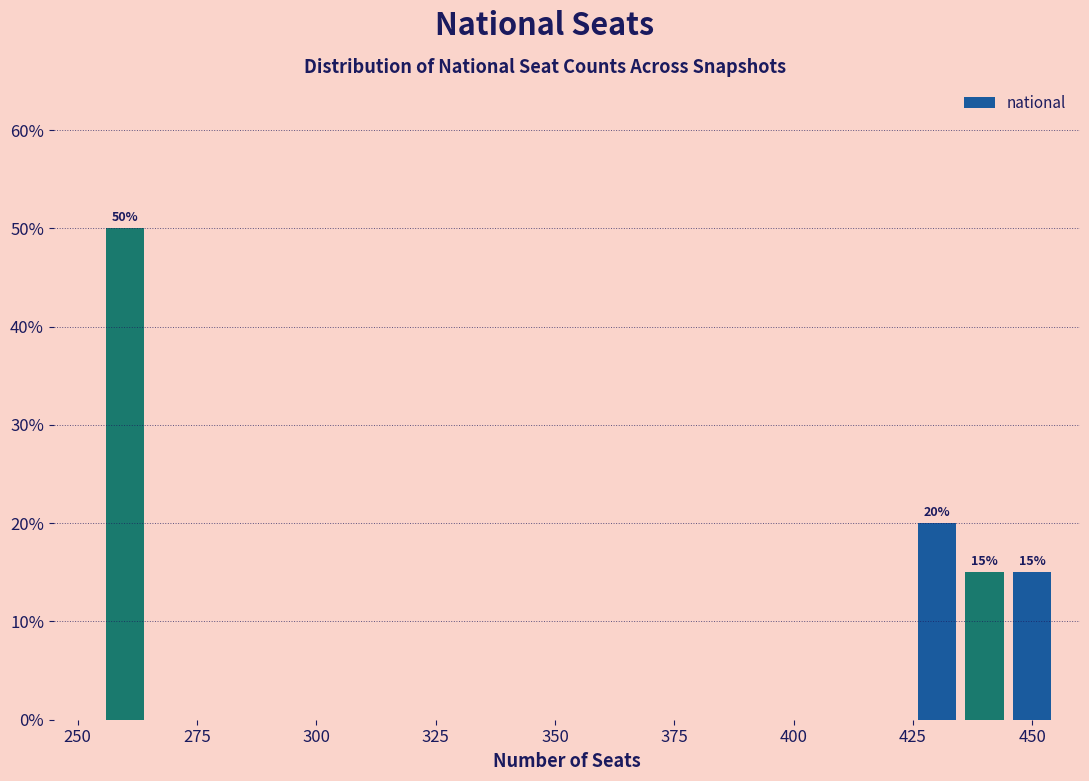

Around what value on the x-axis is the tallest bar? Give the approximate position of its centre, as read against the axis.

260